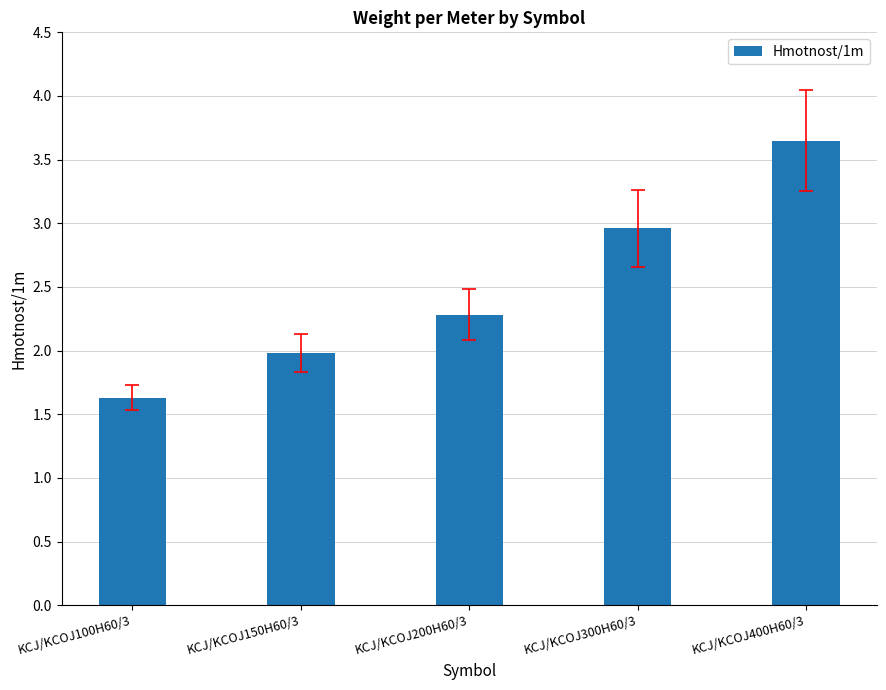

How many data points does each series have?

5